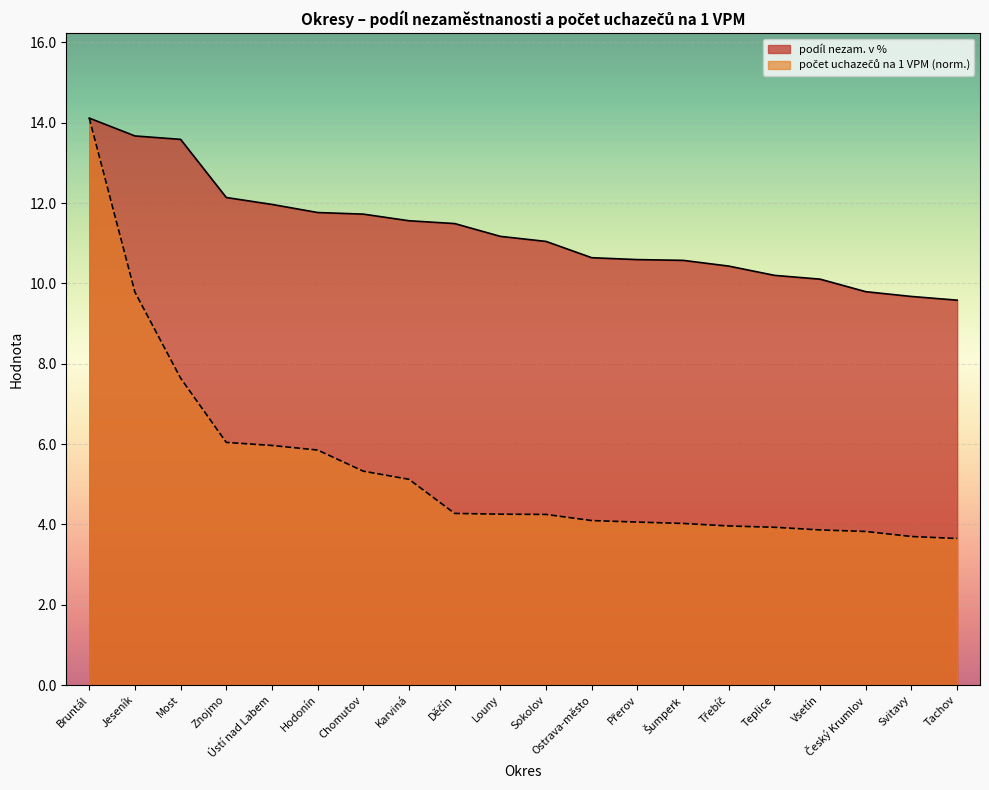

Where is podíl nezam. v % nearest to the value 11?

Sokolov